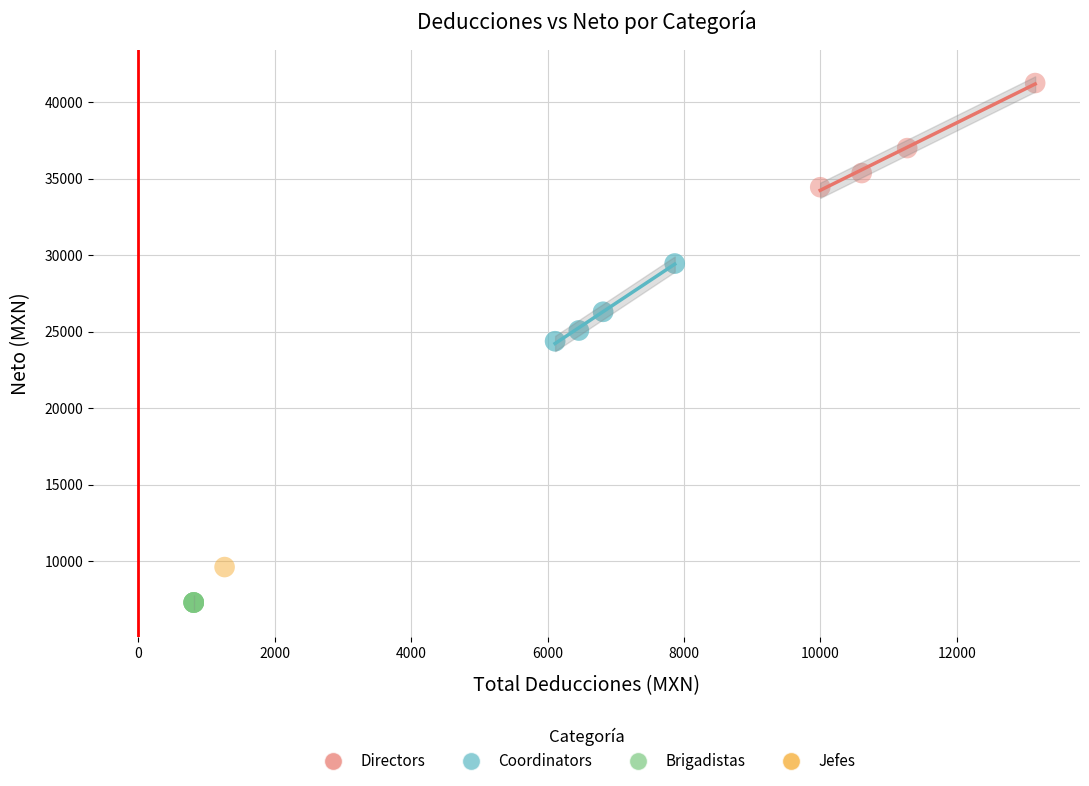

What are all the series names shown in the legend?

Directors, Coordinators, Brigadistas, Jefes